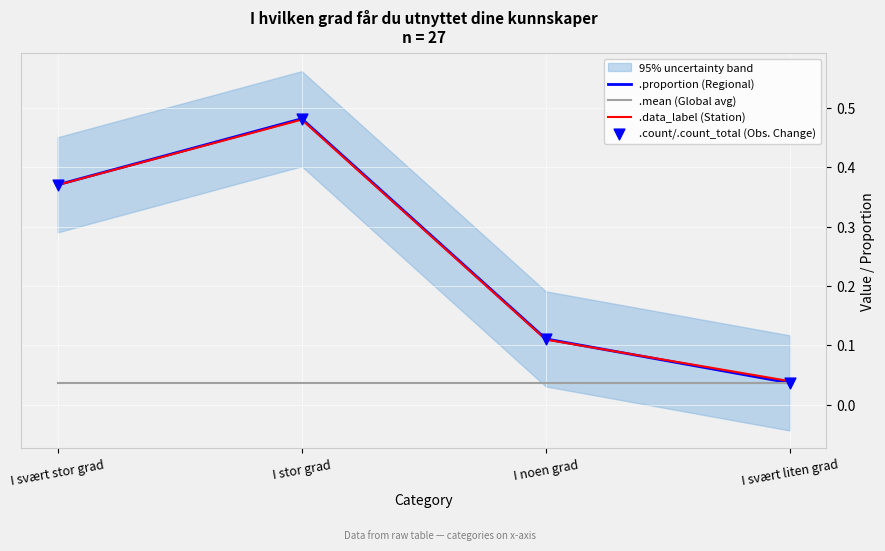

At which category is the sum across all series the highest?

I stor grad